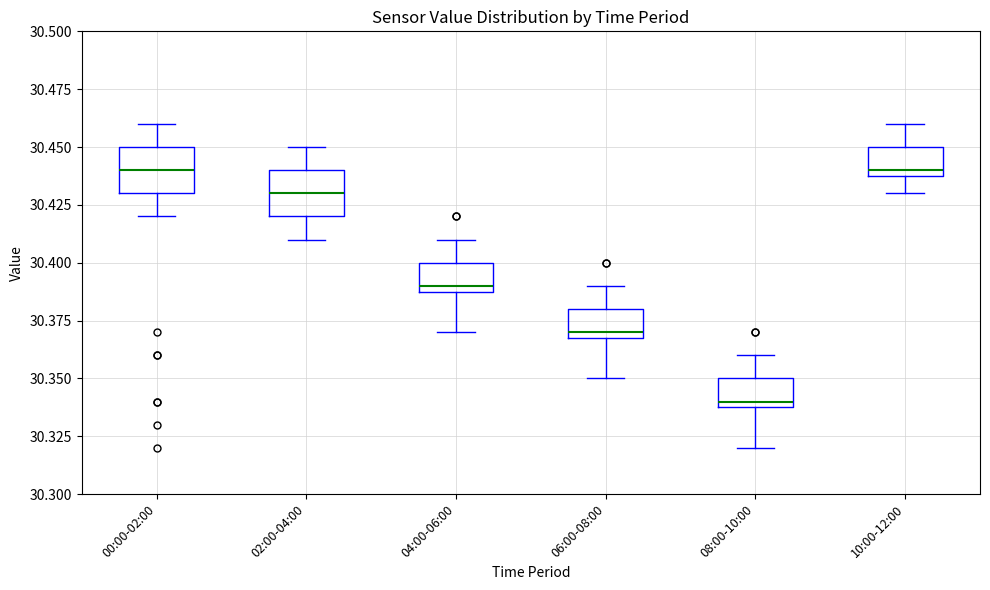

Where is the lower edge of the box for 00:00-02:00 on the y-axis? The values are not printed on the chart, so give them approximately, as read against the axis.

30.43